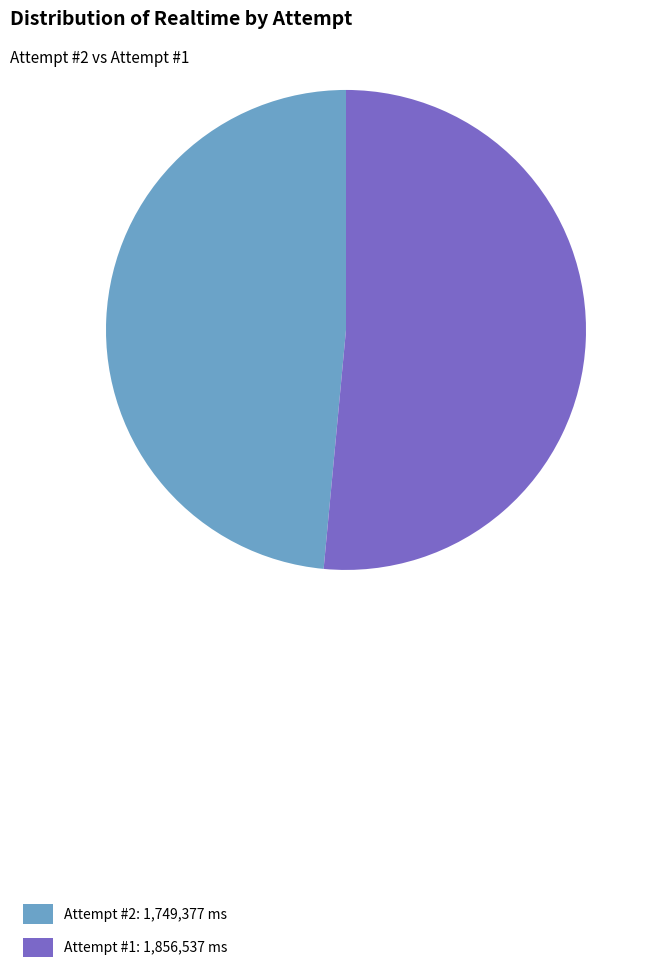

Which slice is the smallest?

Attempt #2: 1,749,377 ms